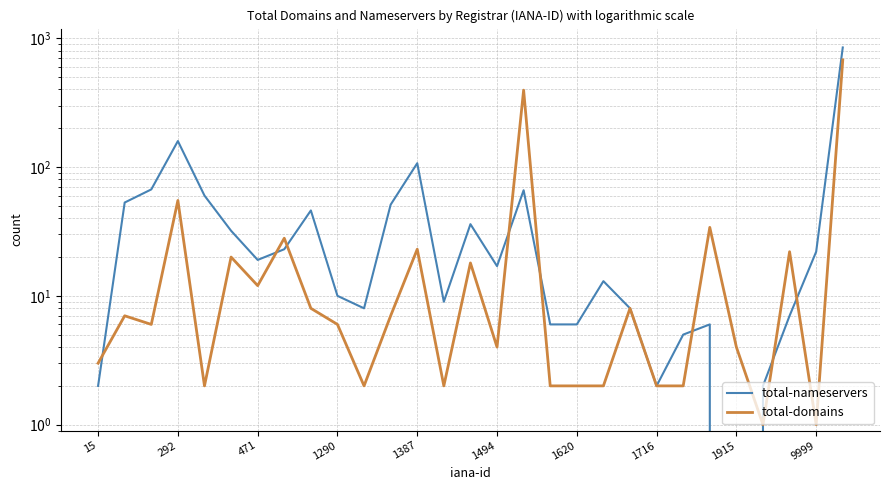

How many categories are shown in the chart?

29